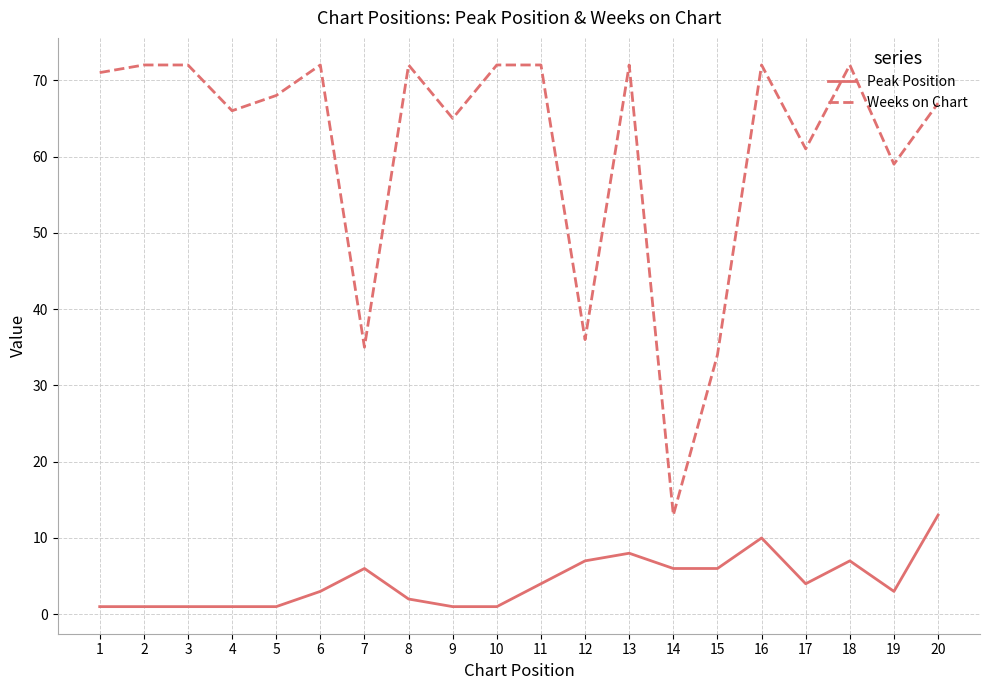

At how many categories does at least one series exceed 70?

10